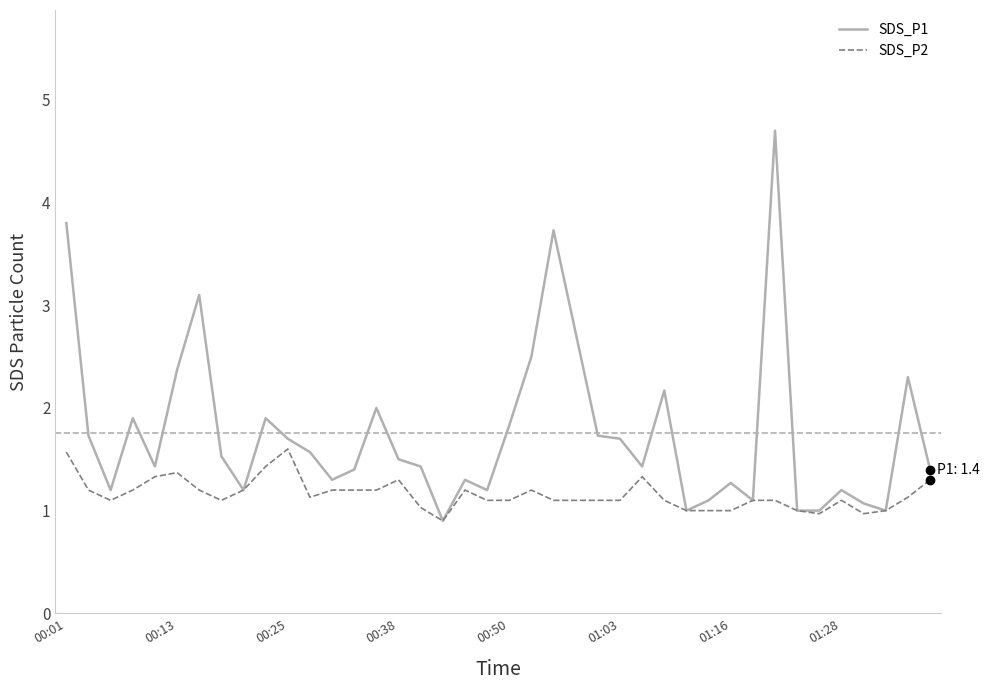

What is the highest value of the SDS_P1 series?

4.7